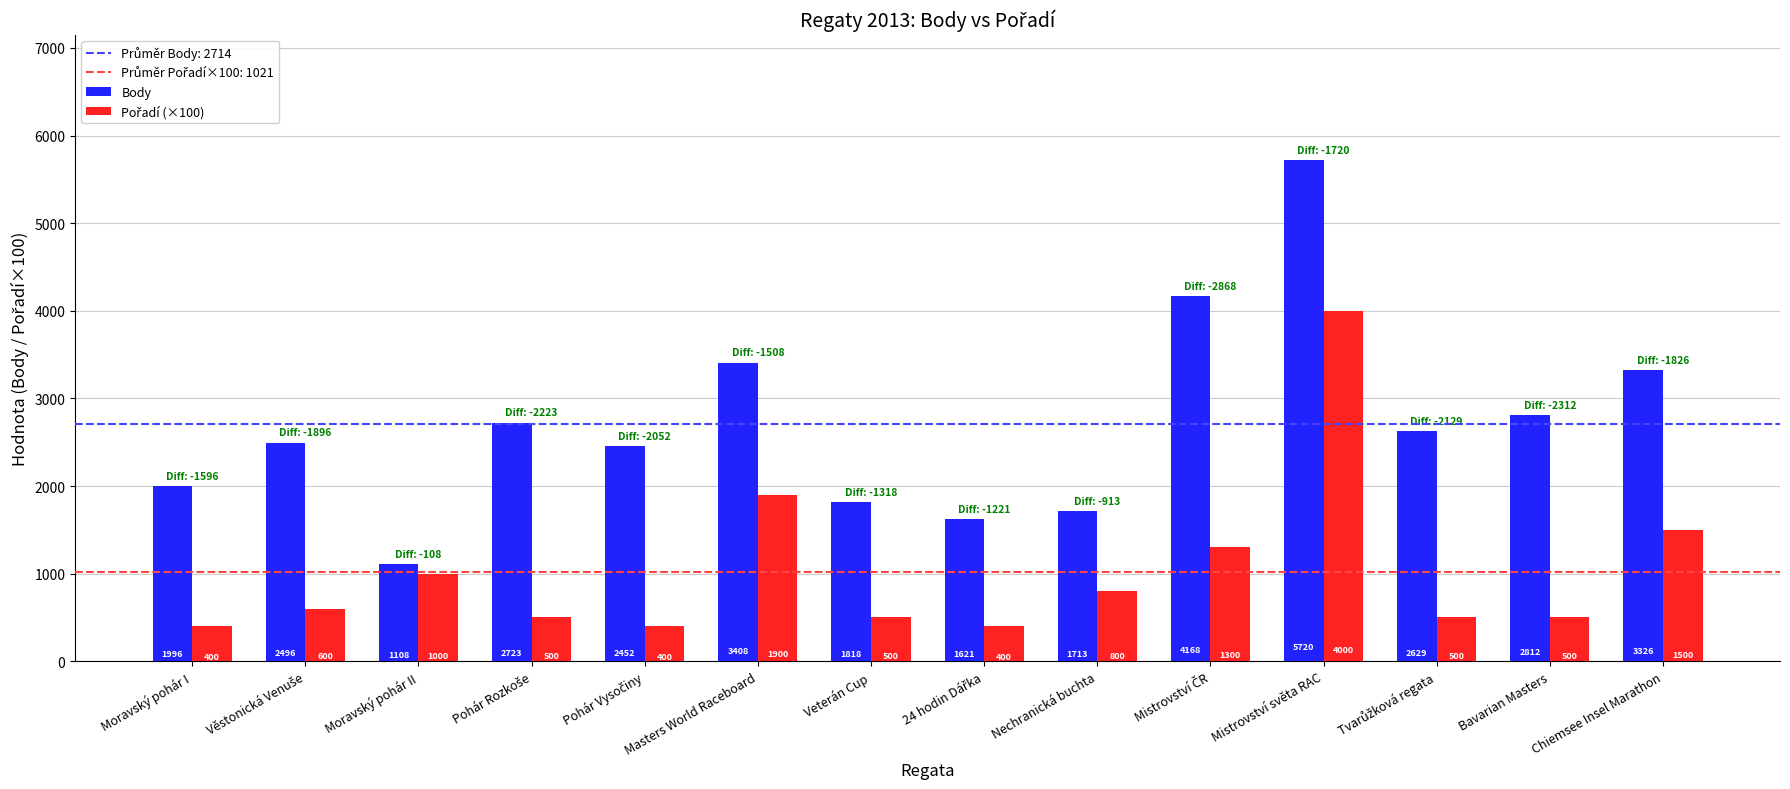

What is the difference between the maximum and minimum values in the Body series?

4612